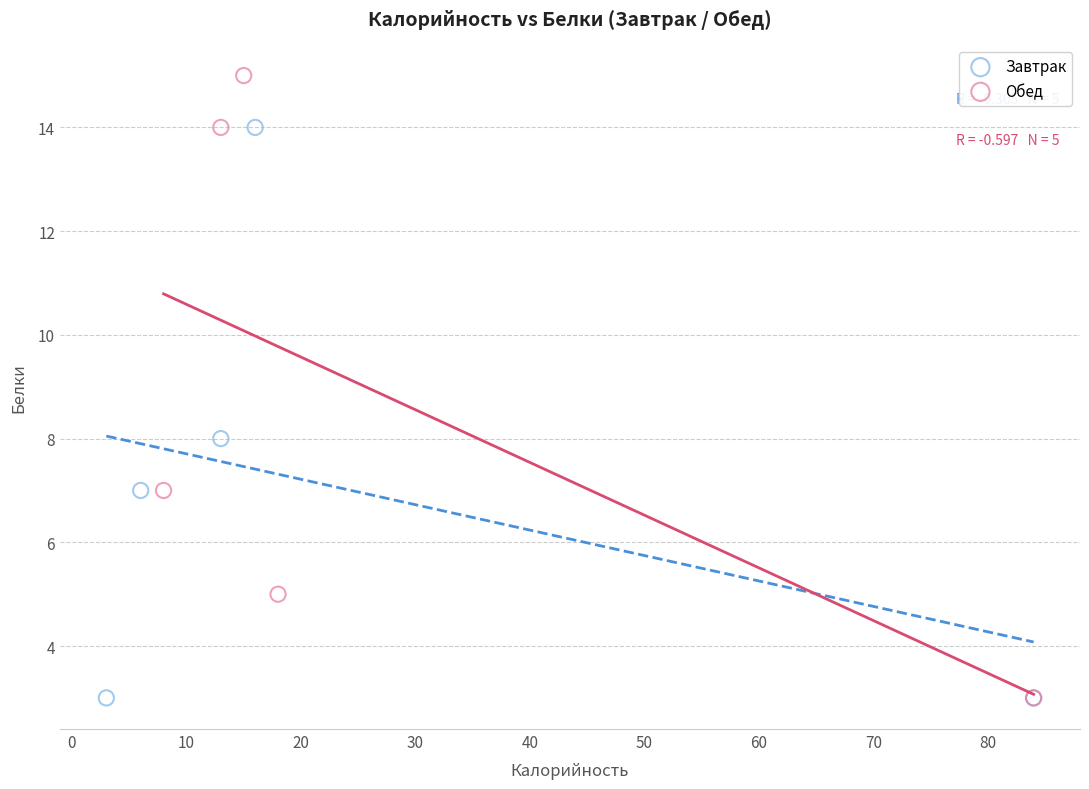

Which series has the widest spread of Y values?

Обед